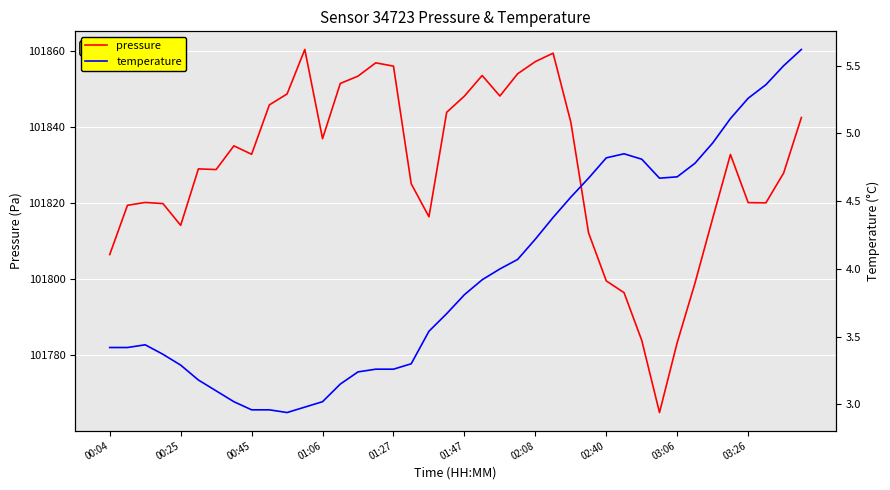

How many lines are shown in the chart?

2